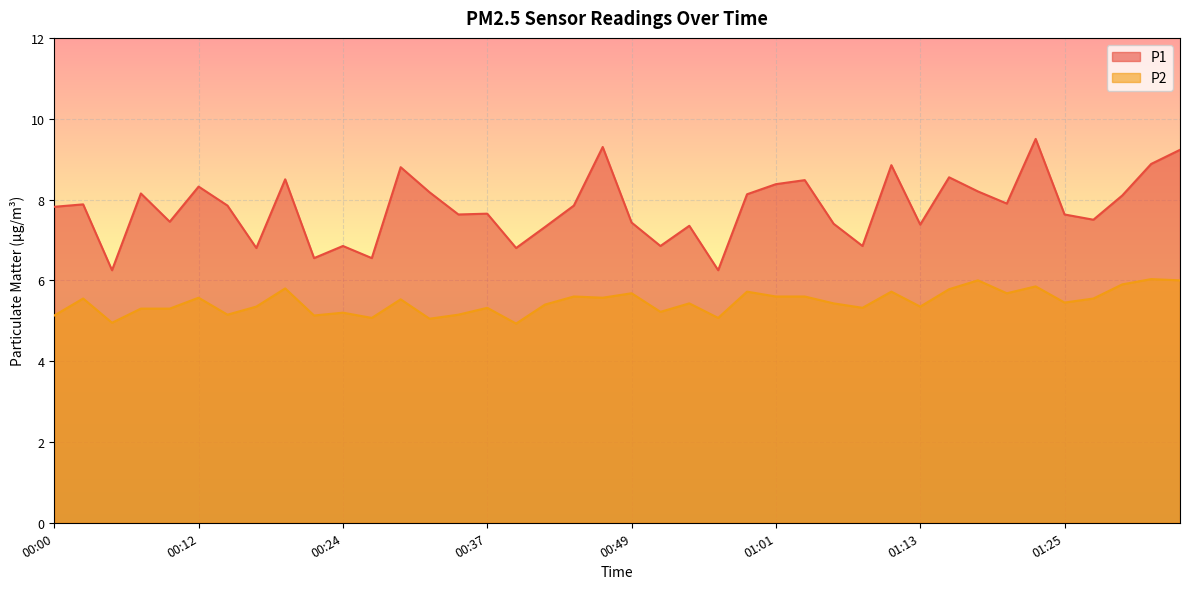

What is the average value of the P1 series?

7.8